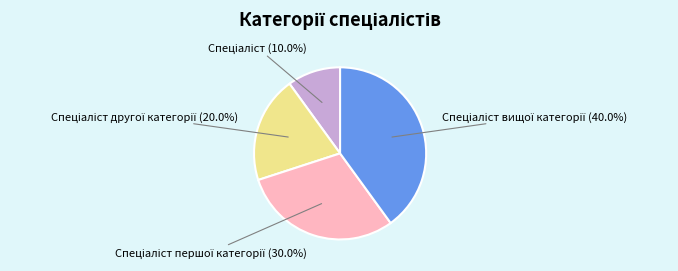

Does any single category account for the majority?

No